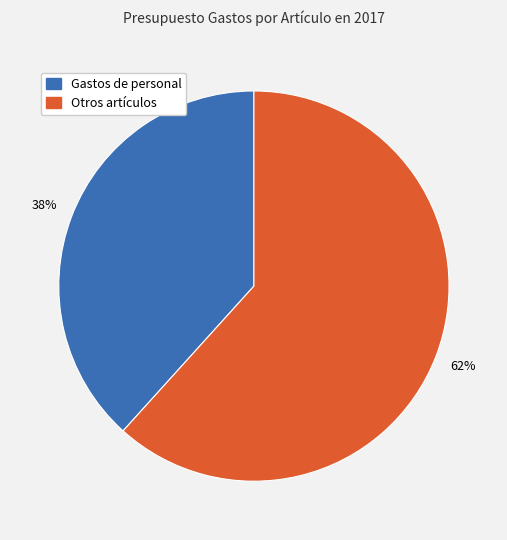

To the nearest percent, what is the average slice percentage?

50%